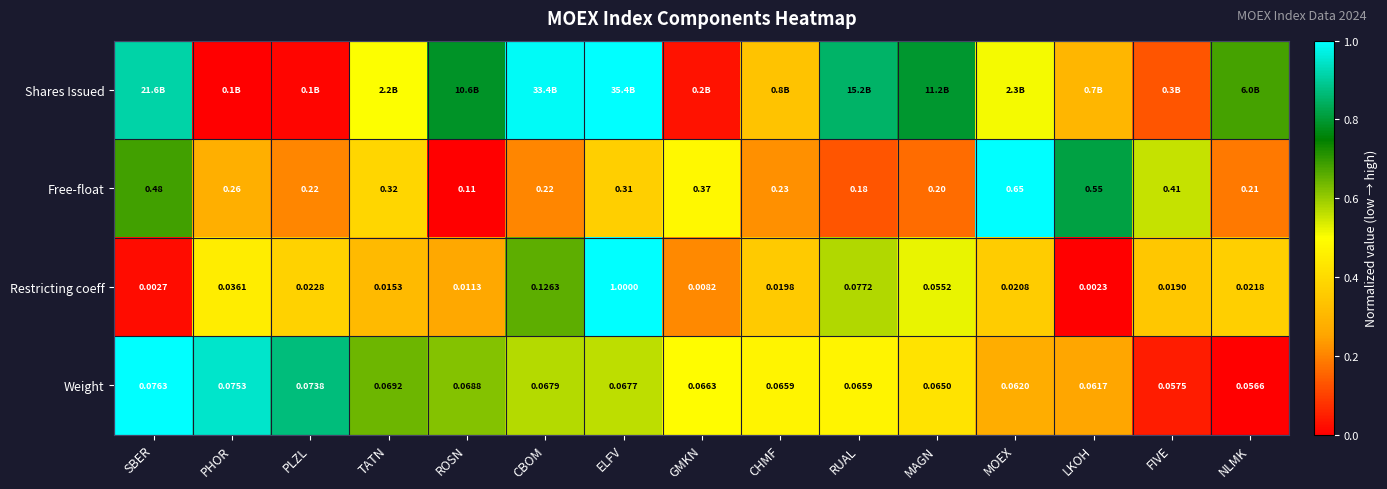

Which category has the lowest value in the Weight series?

NLMK